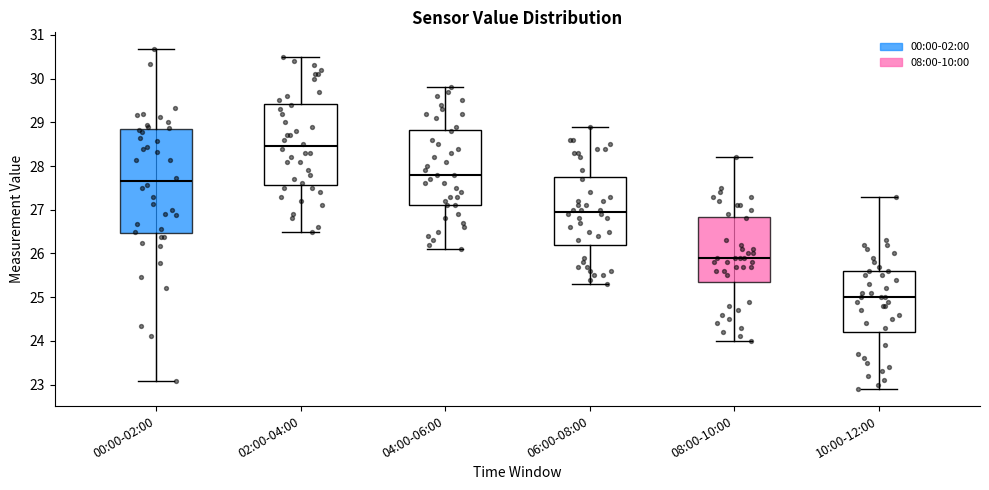

Reading left to right, transcribe this box plot: for each box, give where its median line is, the range the box spans, and where its two whiskers end, as read against the y-axis. The values are not printed on the chart, so give them approximately, as read against the axis.

00:00-02:00: median 27.7, box 26.5 to 28.8, whiskers 23.1 to 30.7
02:00-04:00: median 28.5, box 27.6 to 29.4, whiskers 26.5 to 30.5
04:00-06:00: median 27.8, box 27.1 to 28.8, whiskers 26.1 to 29.8
06:00-08:00: median 27.0, box 26.2 to 27.8, whiskers 25.3 to 28.9
08:00-10:00: median 25.9, box 25.4 to 26.8, whiskers 24.0 to 28.2
10:00-12:00: median 25.0, box 24.2 to 25.6, whiskers 22.9 to 27.3